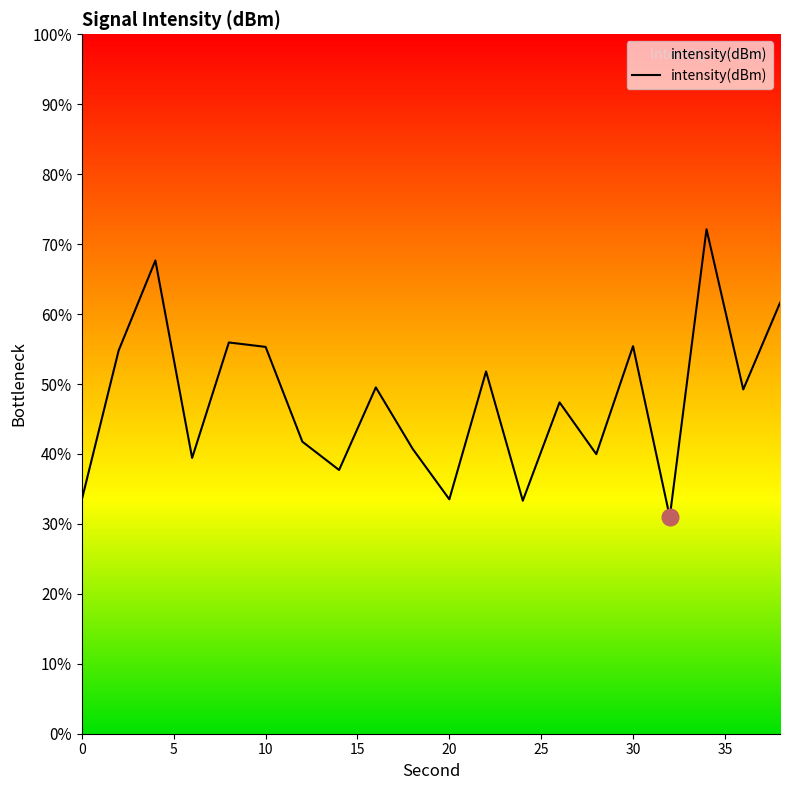

Is this an area chart (filled region under the line)?

Yes